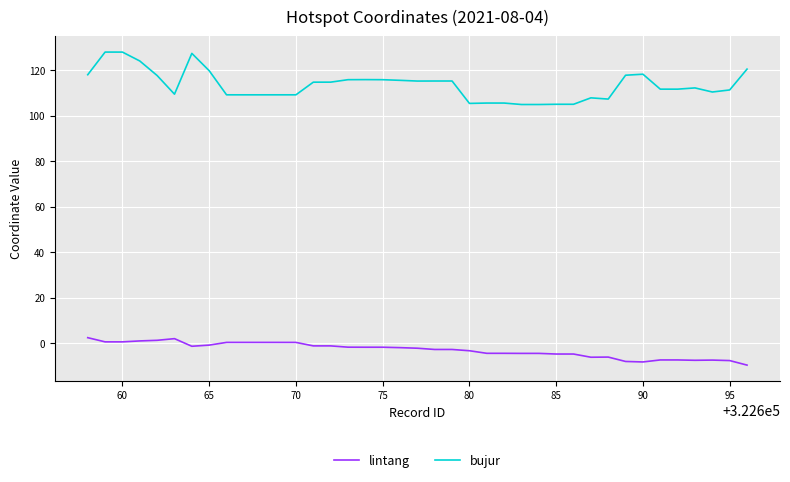

What is the minimum value shown in the chart?

-9.8